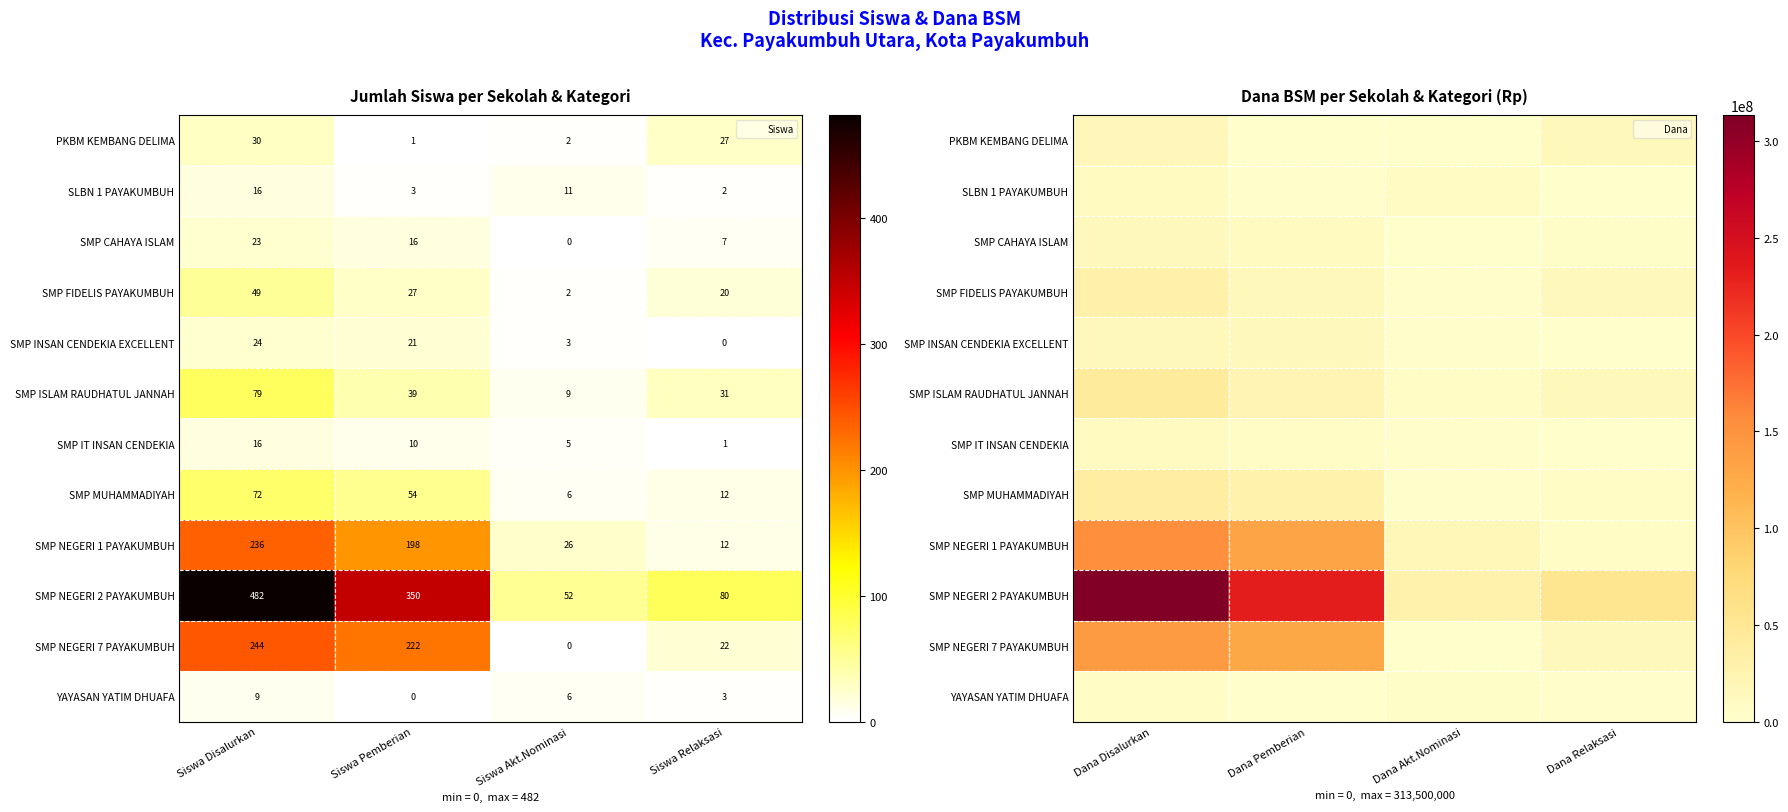

List the series in order of their peak value, lowest first.

YAYASAN YATIM DHUAFA, SLBN 1 PAYAKUMBUH, SMP IT INSAN CENDEKIA, SMP CAHAYA ISLAM, SMP INSAN CENDEKIA EXCELLENT, PKBM KEMBANG DELIMA, SMP FIDELIS PAYAKUMBUH, SMP MUHAMMADIYAH, SMP ISLAM RAUDHATUL JANNAH, SMP NEGERI 7 PAYAKUMBUH, SMP NEGERI 1 PAYAKUMBUH, SMP NEGERI 2 PAYAKUMBUH